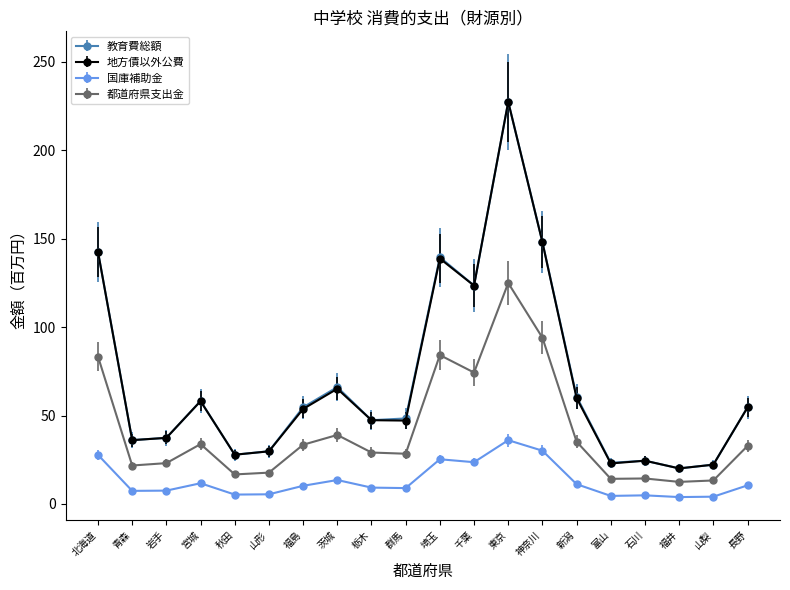

At which category does 都道府県支出金 reach its first local peak?

宮城